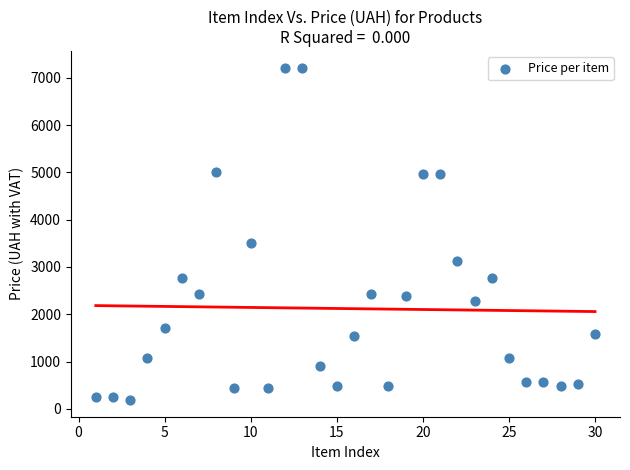

What Y value in the scatter plot is closest to 3700?

3502.5